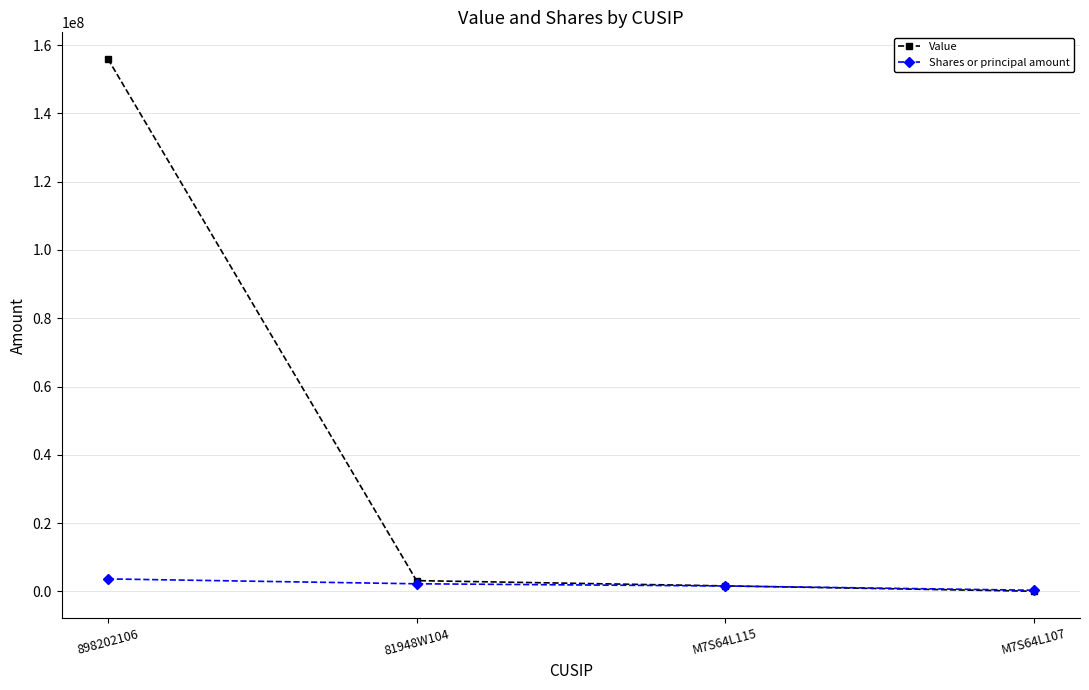

At which category is the sum across all series the highest?

898202106